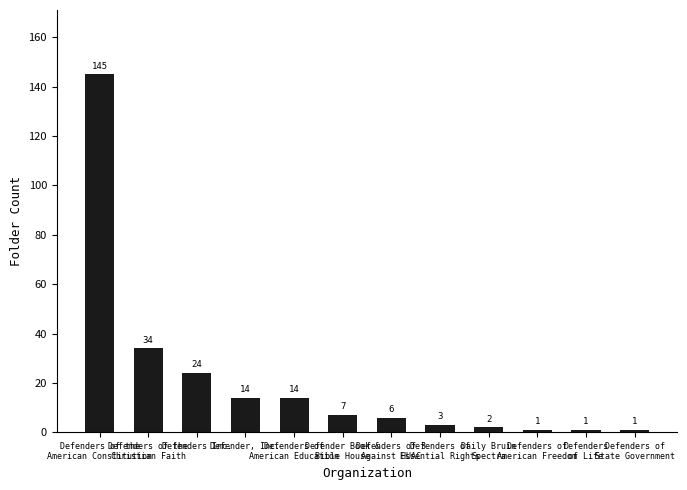

What position from the right is Defenders of
Essential Rights?

5